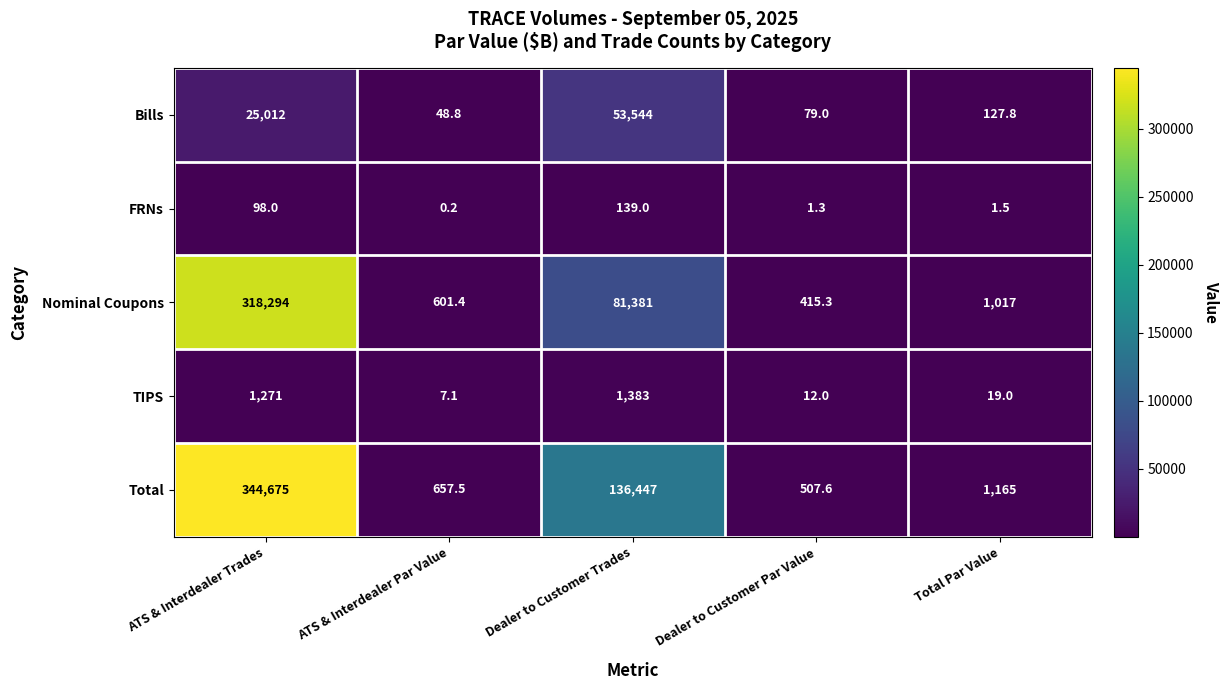

Is it true that Total equals 507.6 at Dealer to Customer Par Value?

True